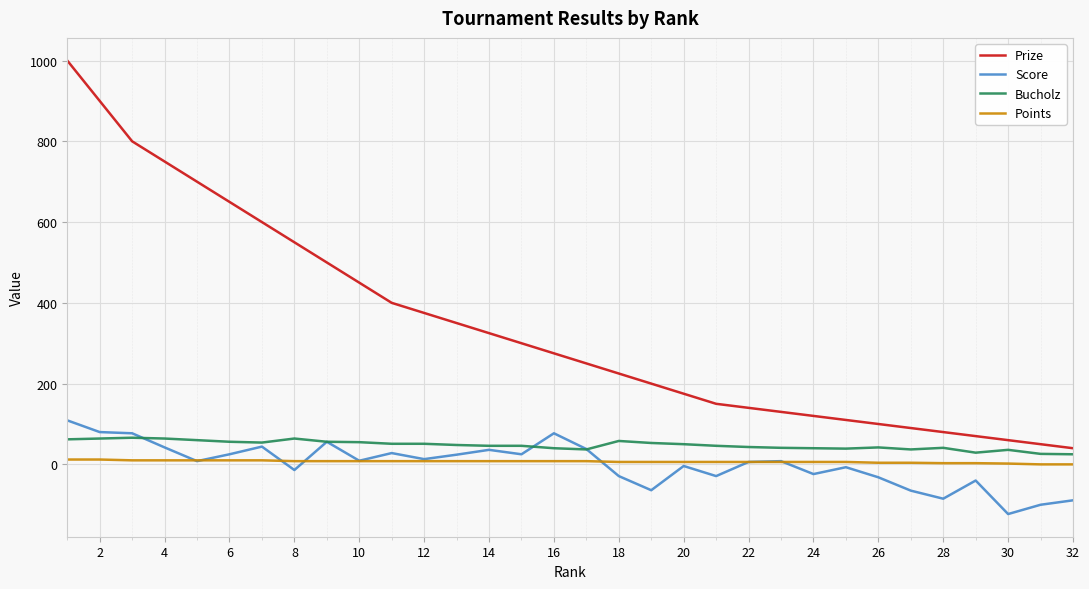

True or false: Prize and Score cross at least once.

False